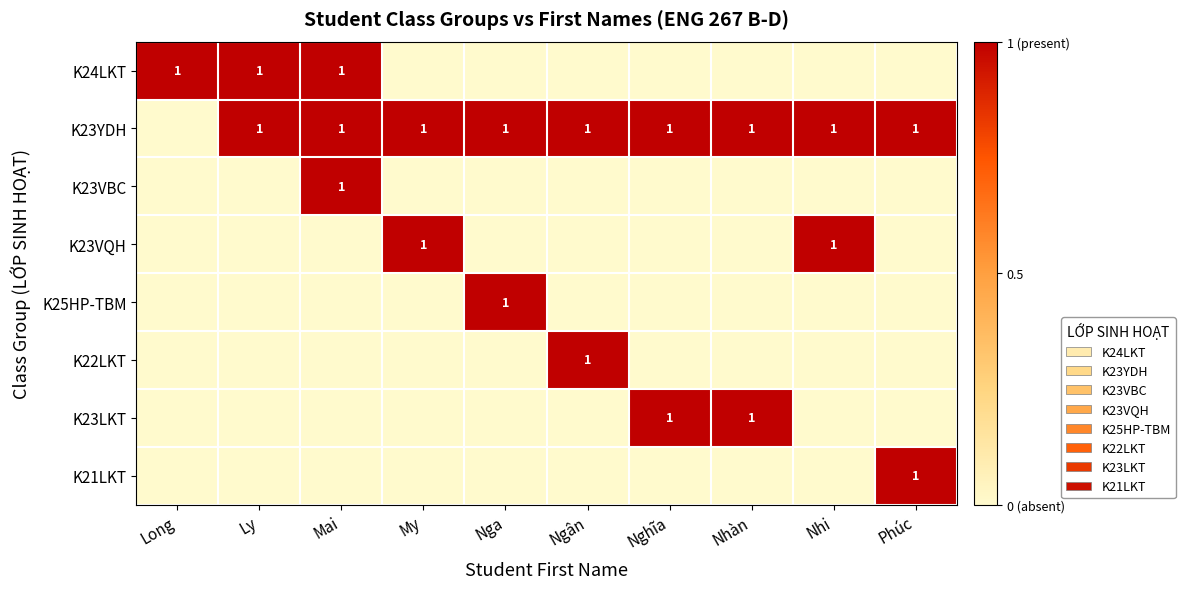

True or false: K23YDH has a value of 0 at Ly.

False